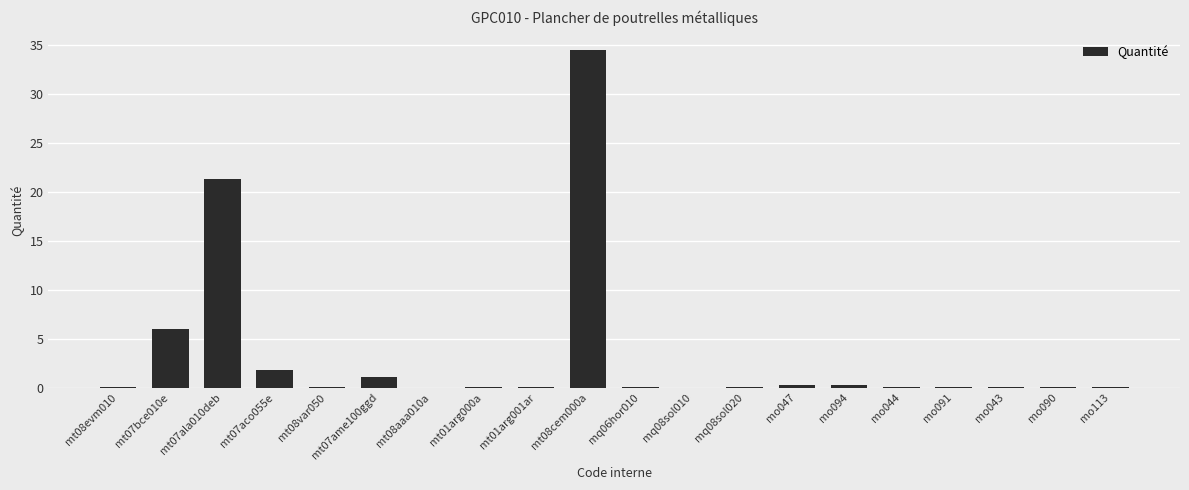

What is the sum of all values?

65.7